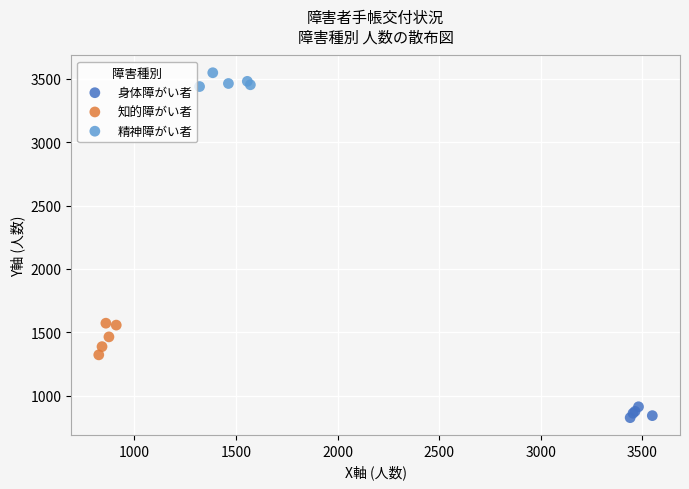

What are all the series names shown in the legend?

身体障がい者, 知的障がい者, 精神障がい者